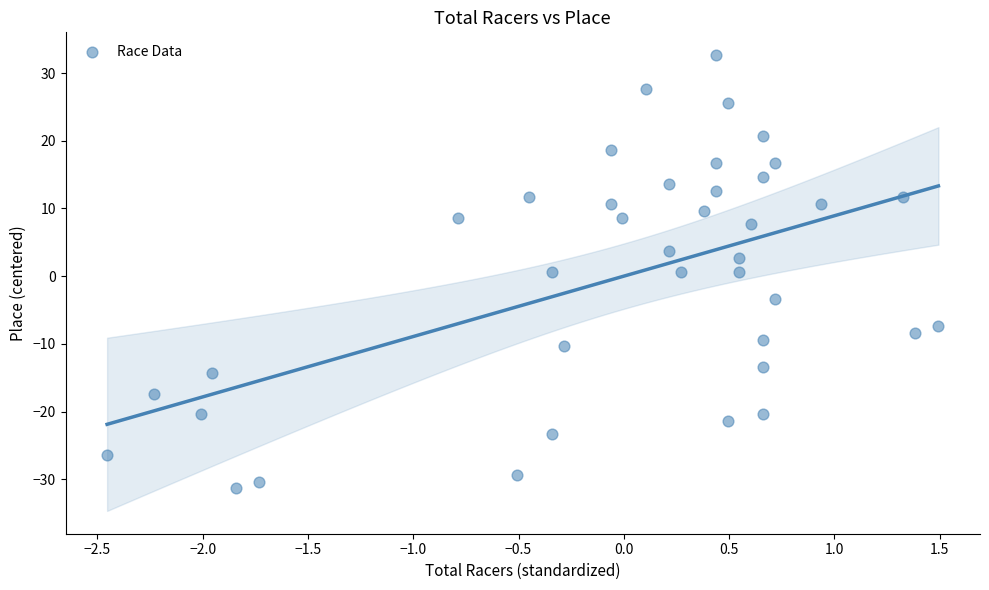

What is the range of Y values (max minus min)?

64.0